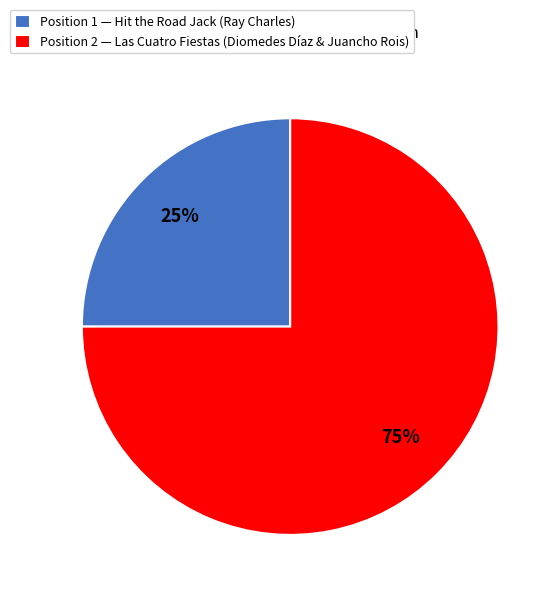

Is Position 2 — Las Cuatro Fiestas (Diomedes Díaz & Juancho Rois) the majority of the pie?

Yes